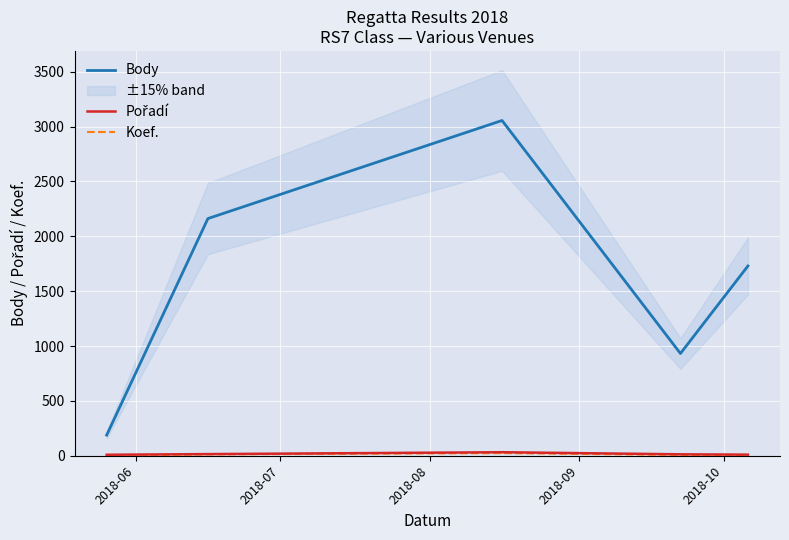

Is this an area chart (filled region under the line)?

No